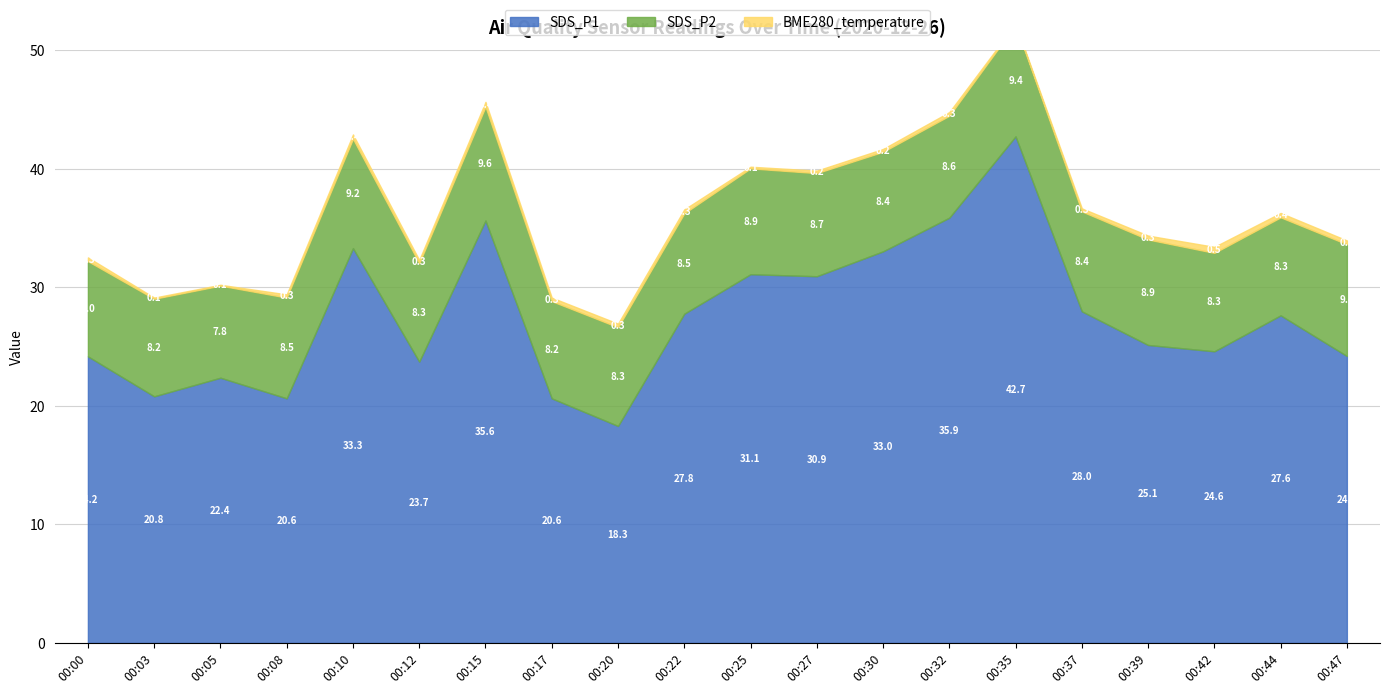

At how many categories does at least one series exceed 9?

20